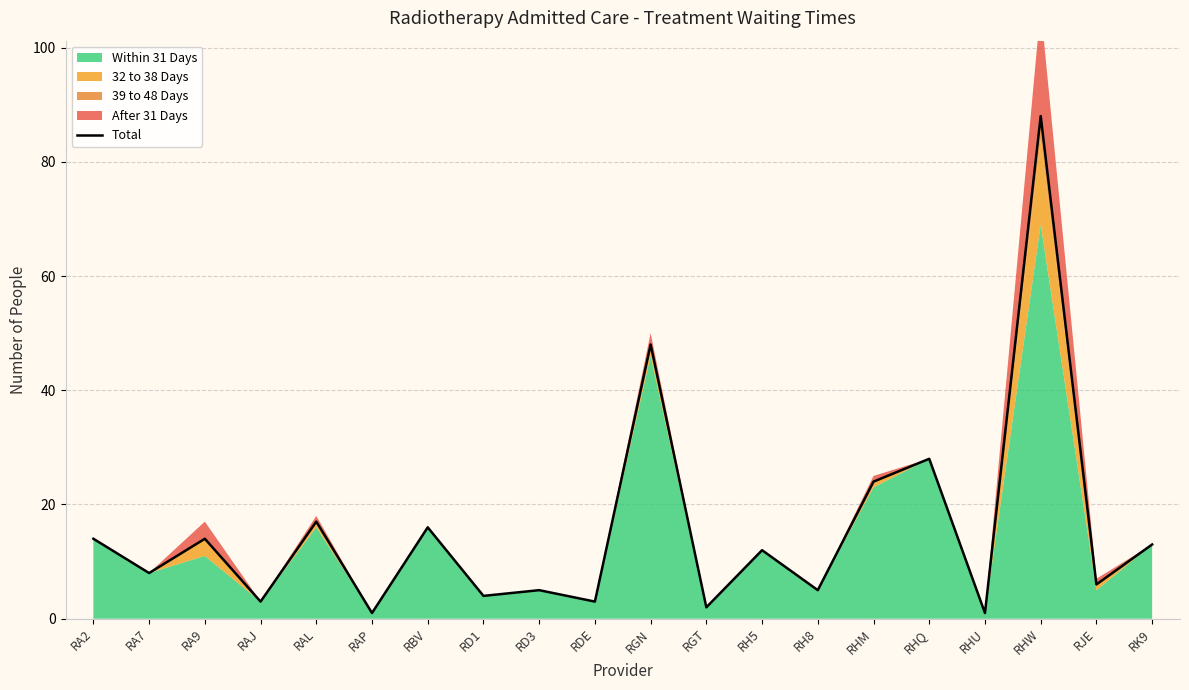

At which label does the data first exceed 12?

RA2